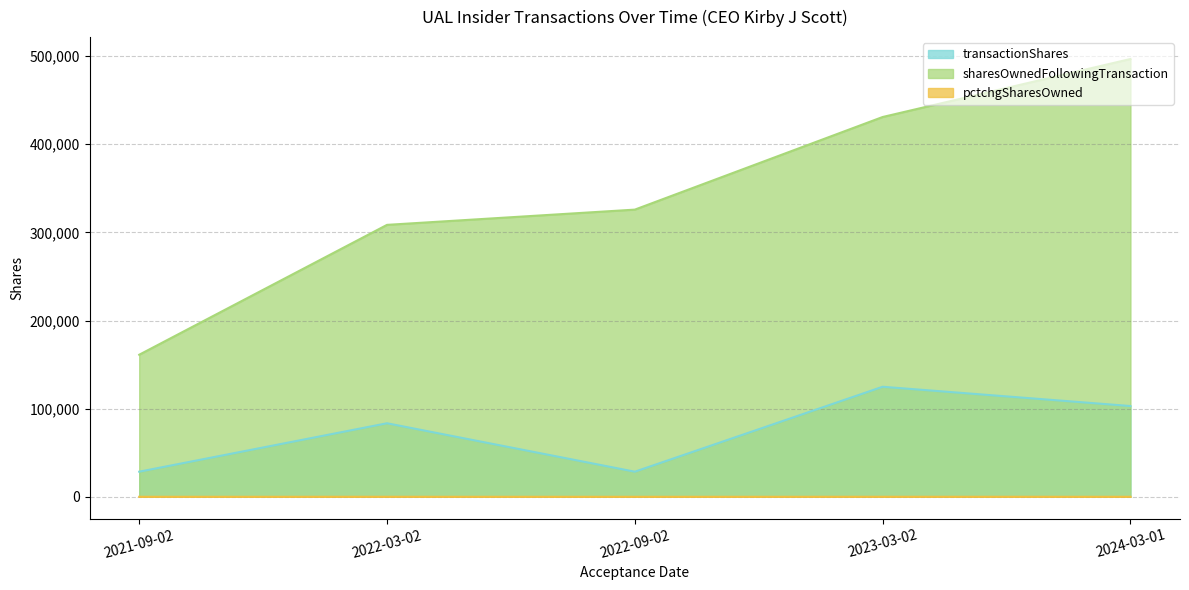

Where is sharesOwnedFollowingTransaction nearest to the value 328943?

2022-09-02